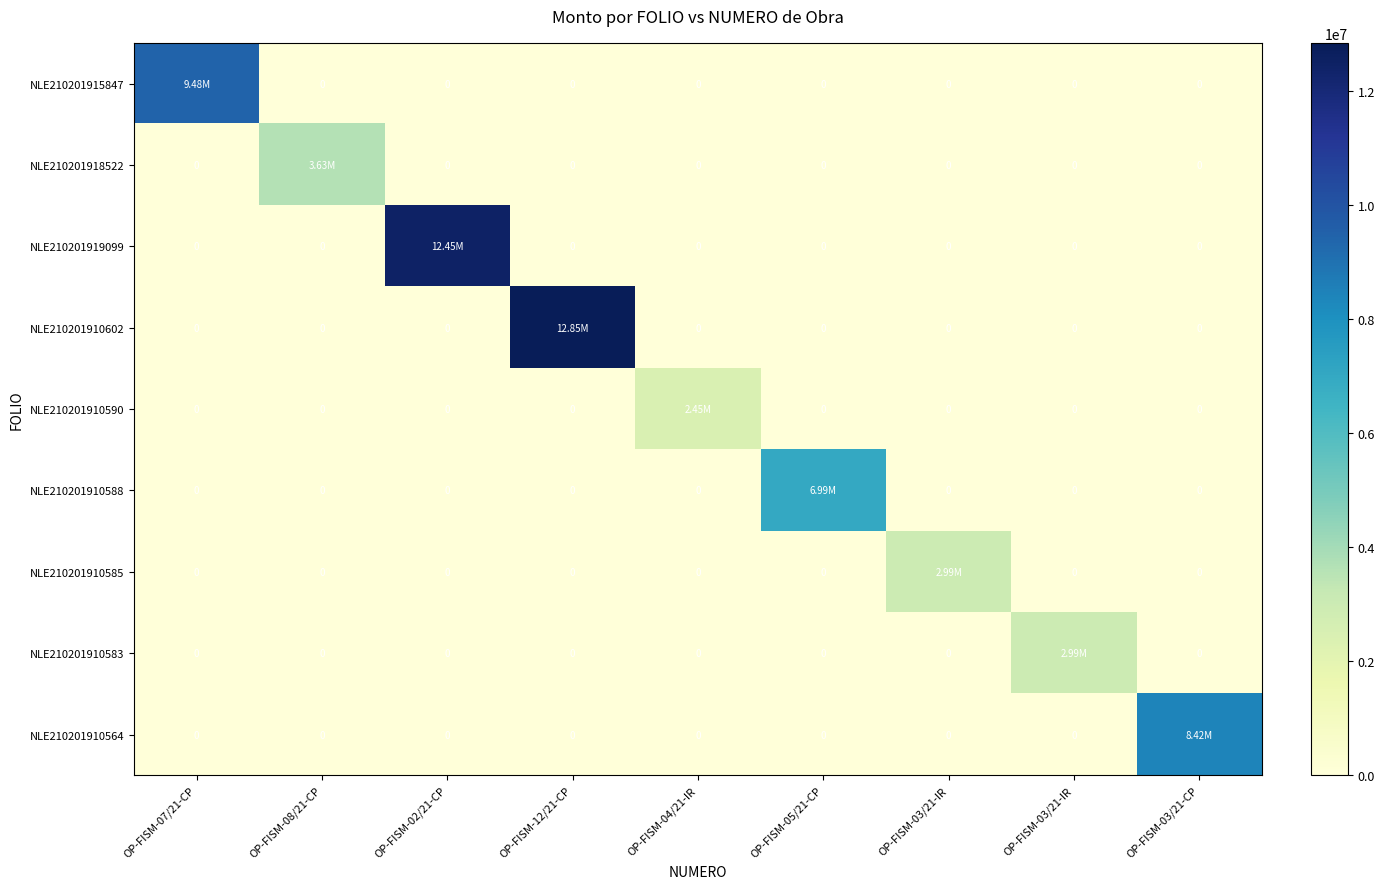

What is the total value across all series at OP-FISM-07/21-CP?

9482568.9